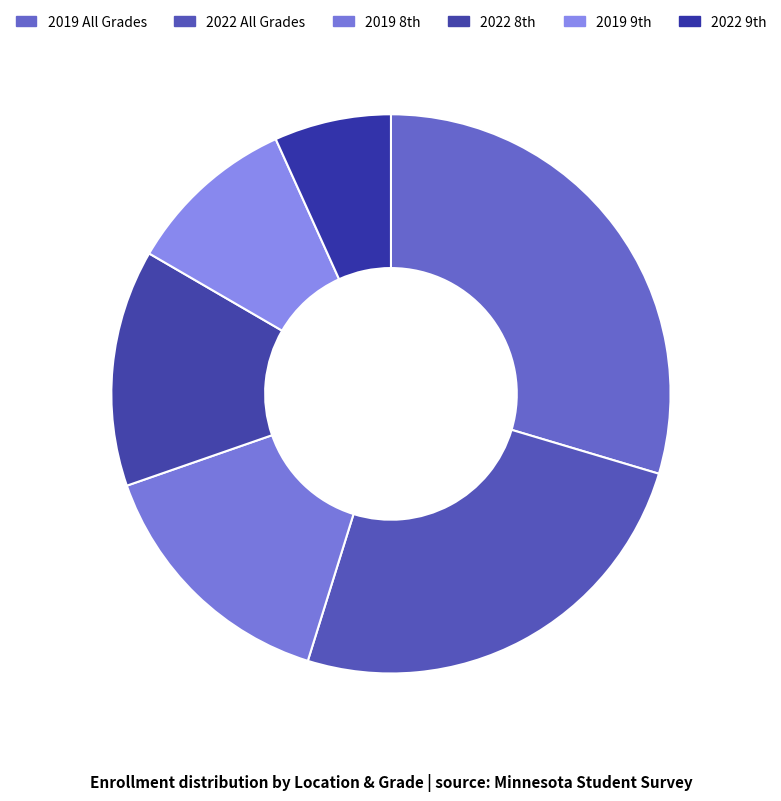

How many slices are in this pie chart?

6